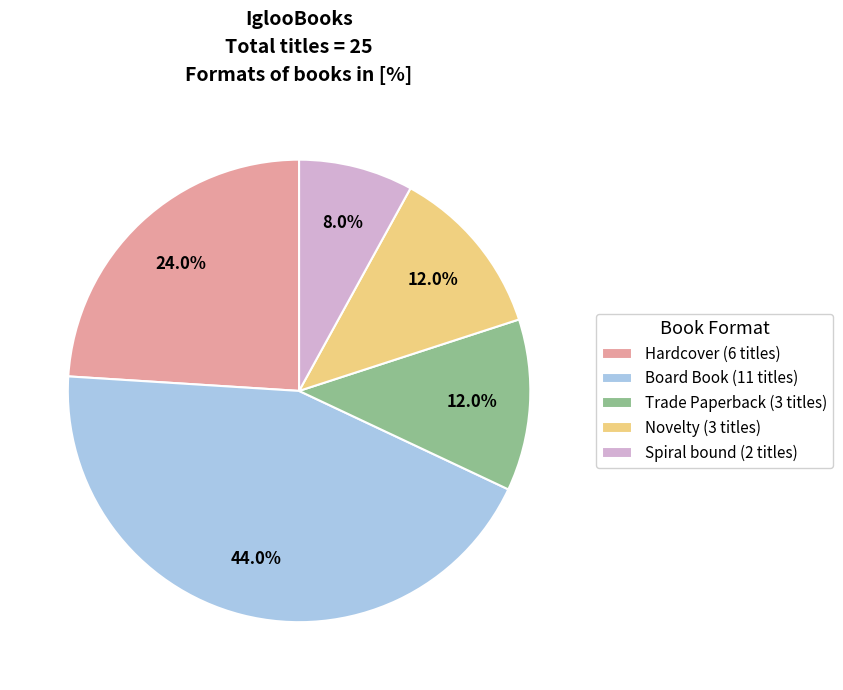

To the nearest percent, what is the difference between the Trade Paperback and Hardcover slice percentages?

12%